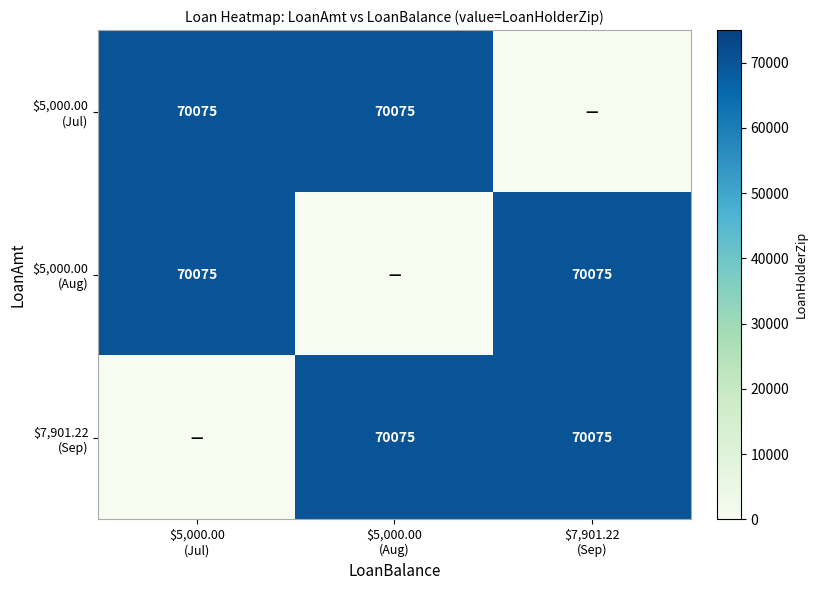

The value of $5,000.00 (Jul) at $7,901.22 (Sep) is 0. True or false?

True